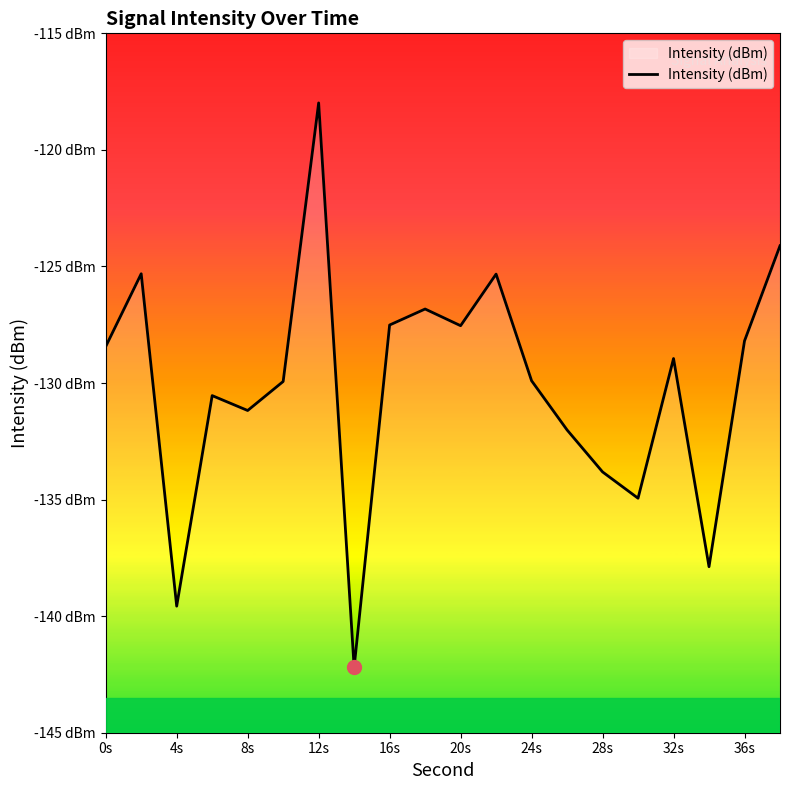

Reading left to right, what are all the values shown in this chart?

-128.4	-125.3	-139.6	-130.5	-131.2	-129.9	-118.0	-142.2	-127.5	-126.8	-127.5	-125.3	-129.9	-132.0	-133.8	-134.9	-128.9	-137.9	-128.2	-124.1